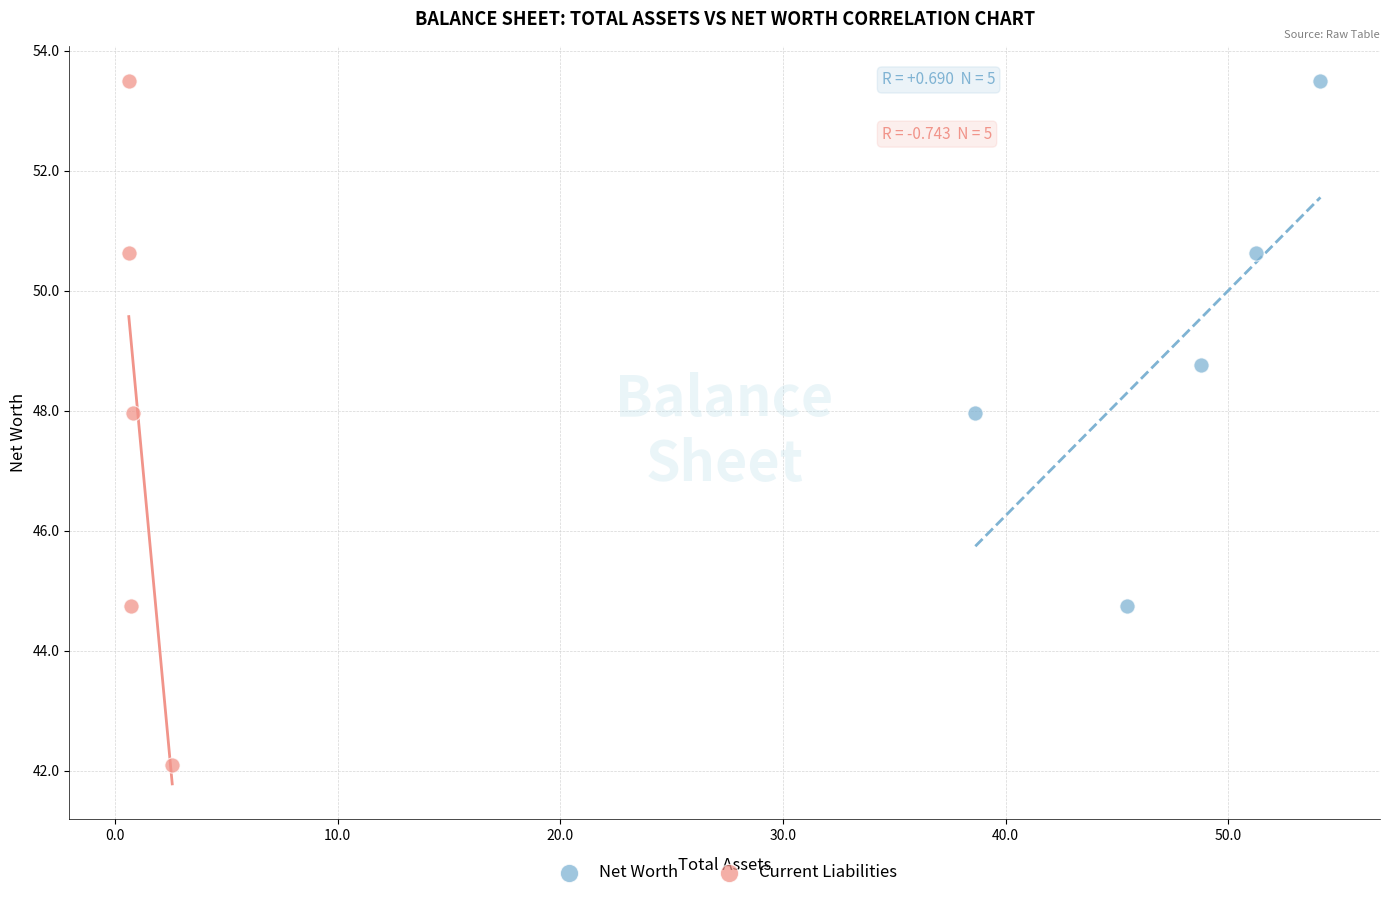

Which series reaches the minimum Y coordinate?

Current Liabilities